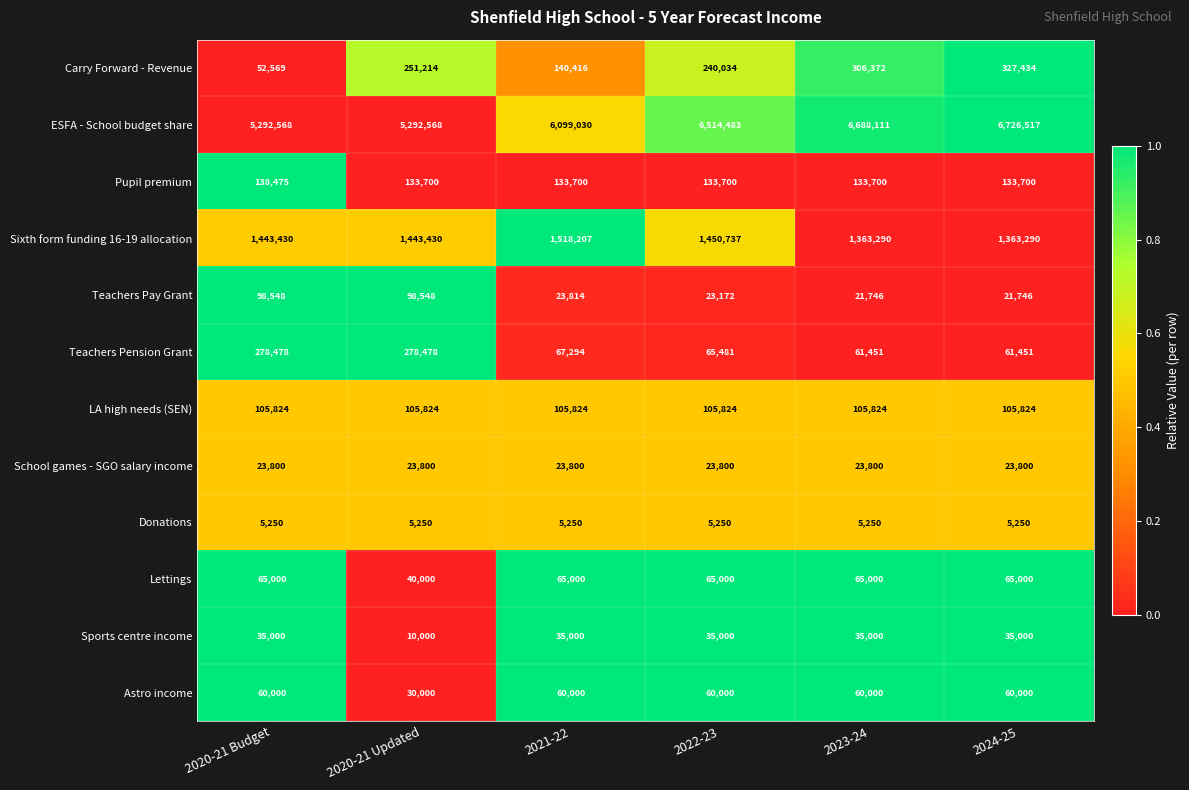

Where is Teachers Pension Grant nearest to the value 169964?

2021-22